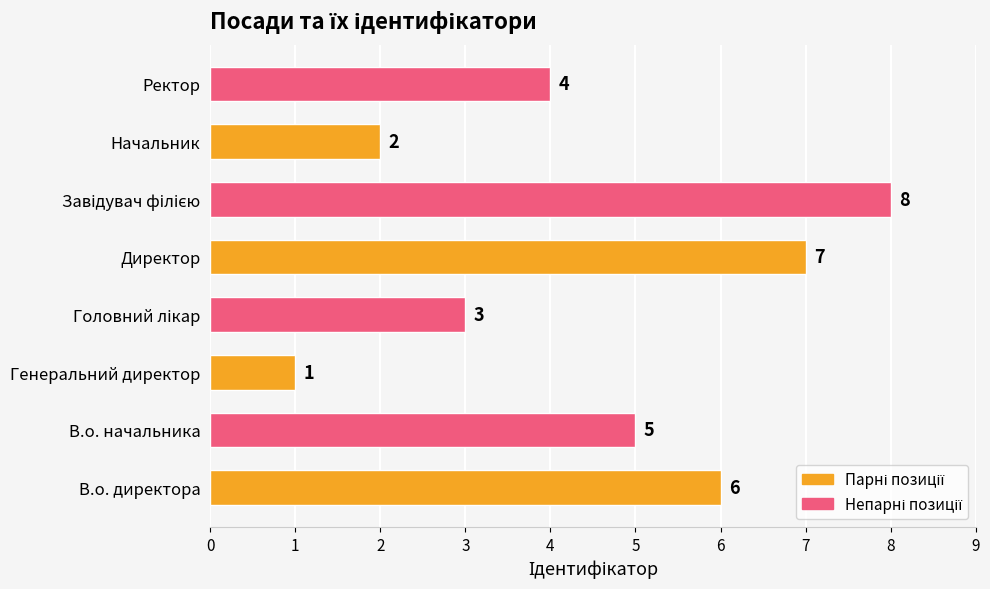

At which category does the chart reach its minimum across all series?

Генеральний директор